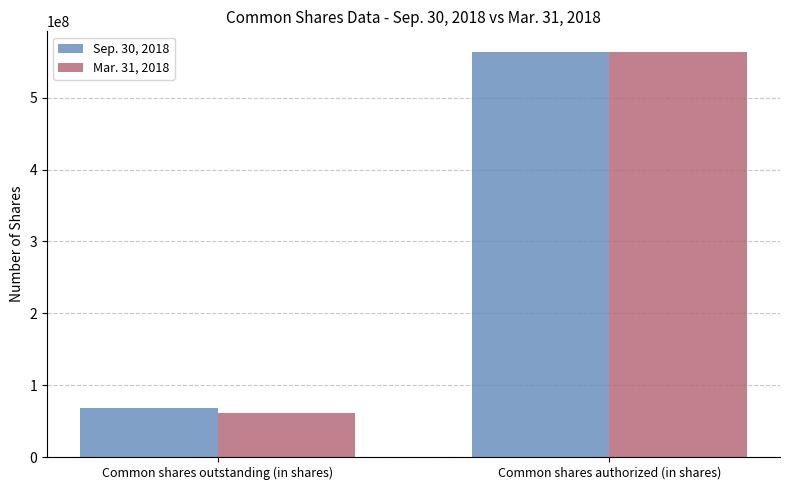

What is the average value of the Mar. 31, 2018 series?

312554549